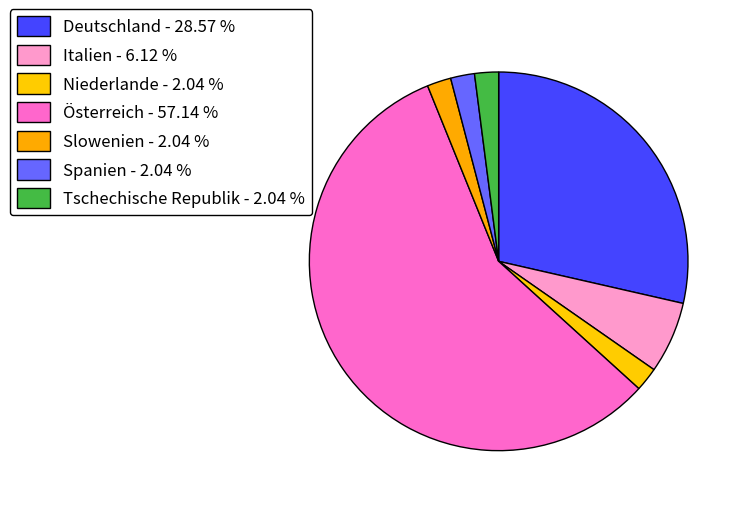

Is there a majority slice in this chart?

Yes